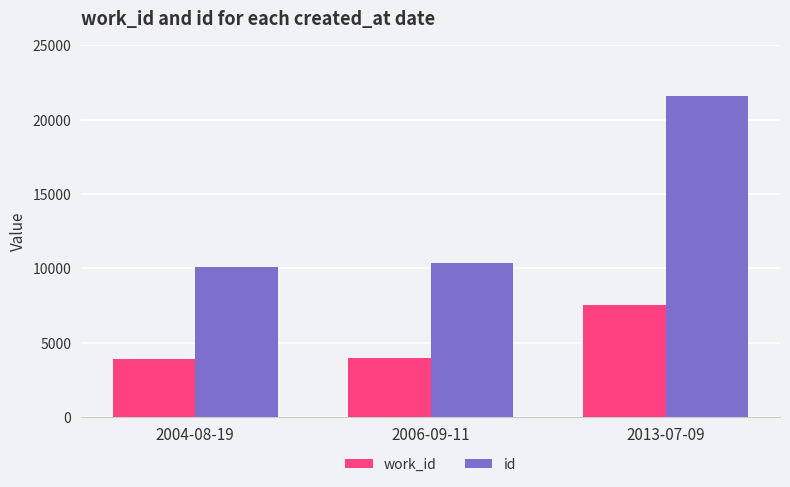

Which series changed the most between 2004-08-19 and 2013-07-09?

id